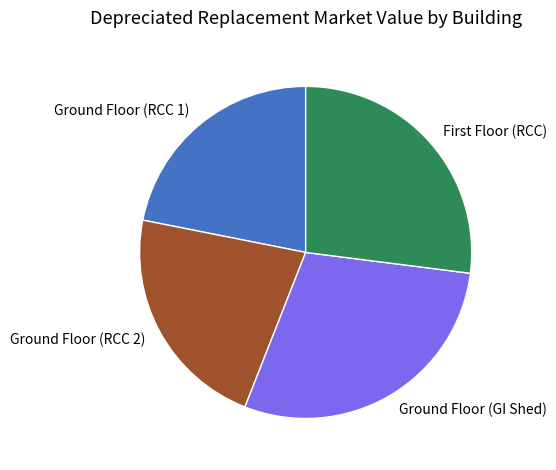

Count the number of slices in the pie.

4